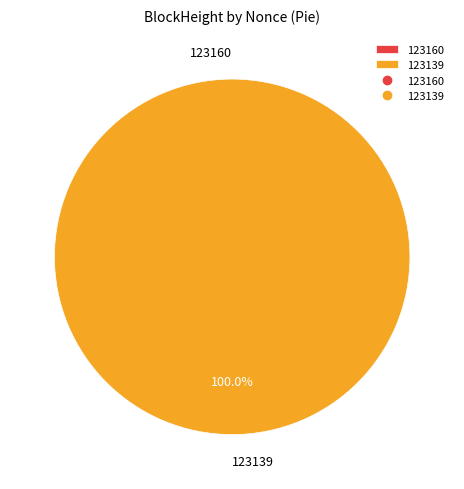

True or false: 123160 accounts for 0% of the total.

True